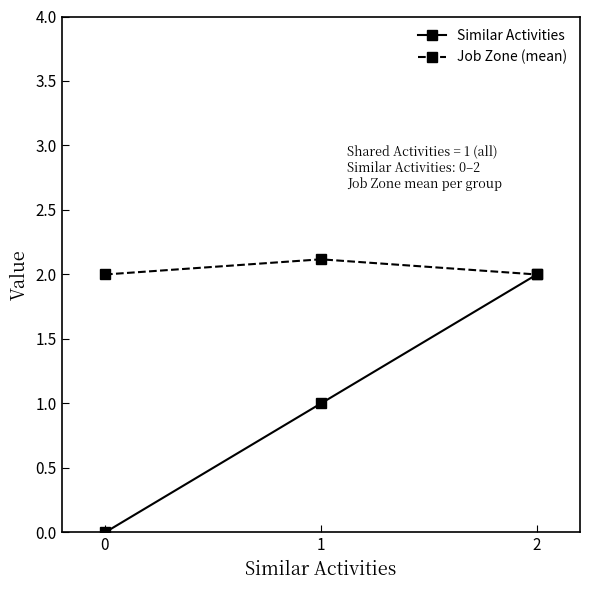

What is the average value of the Similar Activities series?

1.0